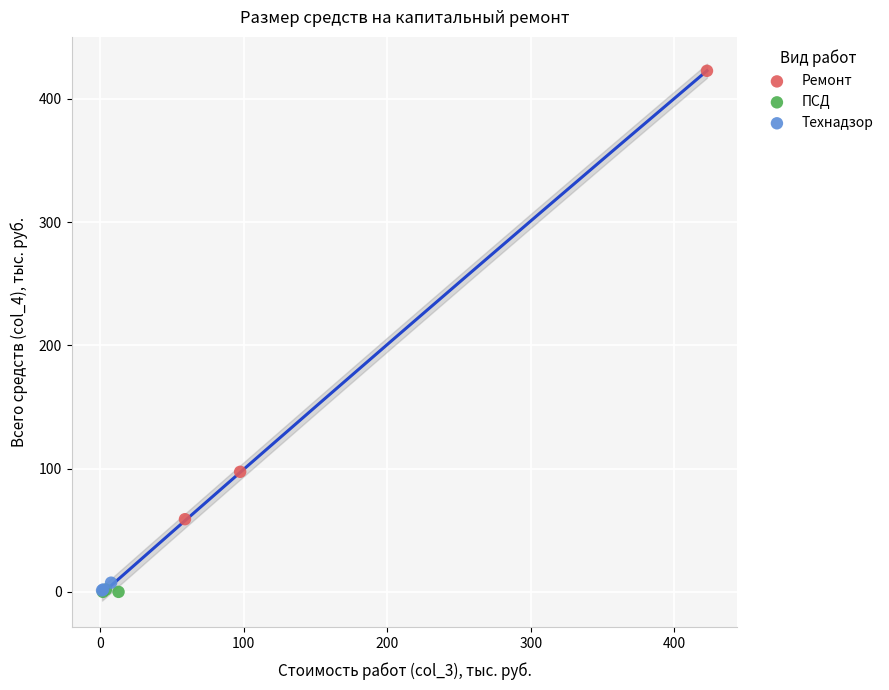

Which series has the largest Y range (max minus min)?

Ремонт